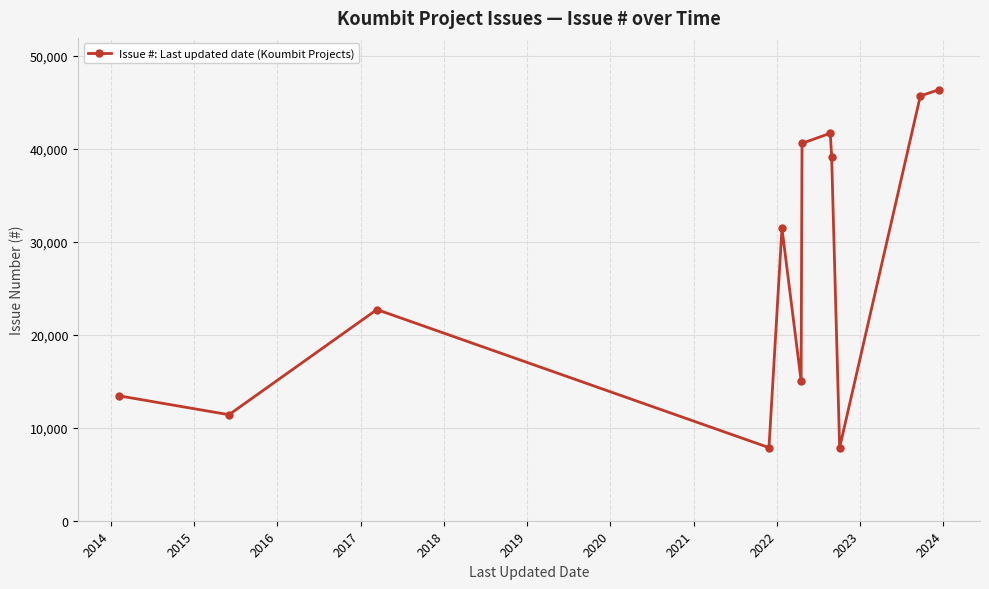

True or false: there are more than 0 points higher than both neighbors.

True